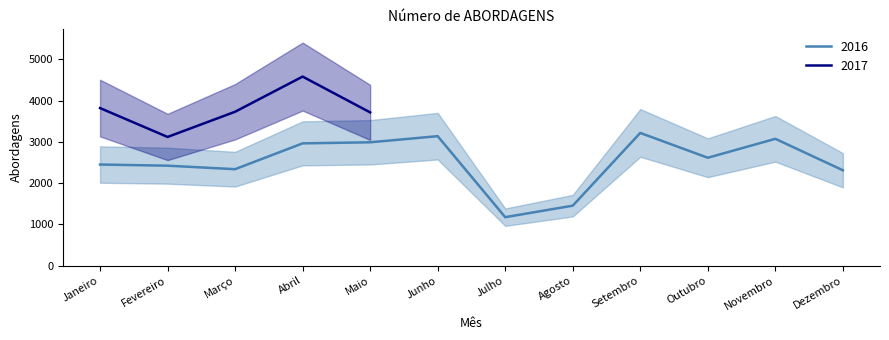

True or false: the data shows 2963 at Abril.

True